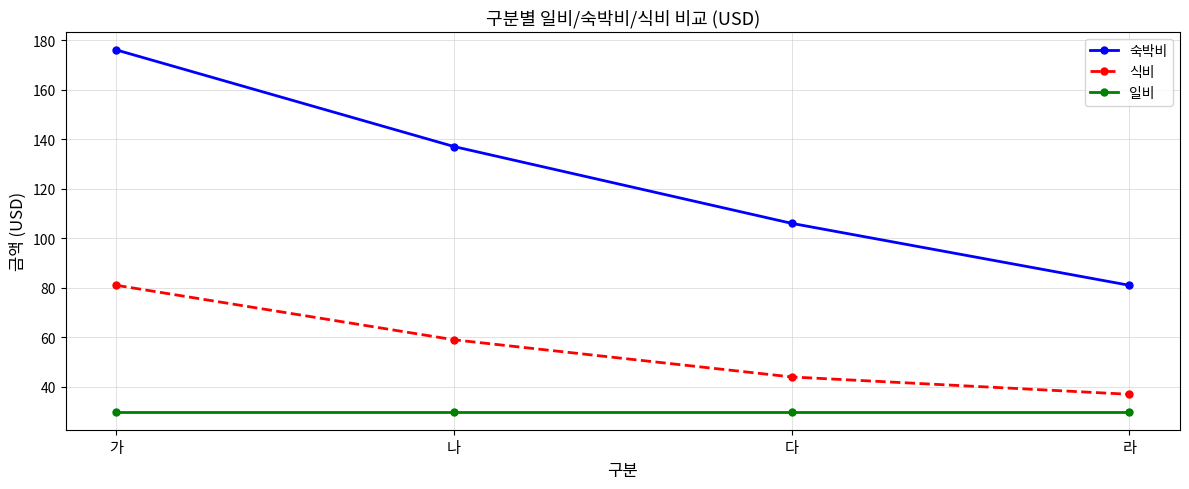

Reading left to right, what are all the values shown in this chart?

숙박비: 가=176	나=137	다=106	라=81
식비: 가=81	나=59	다=44	라=37
일비: 가=30	나=30	다=30	라=30